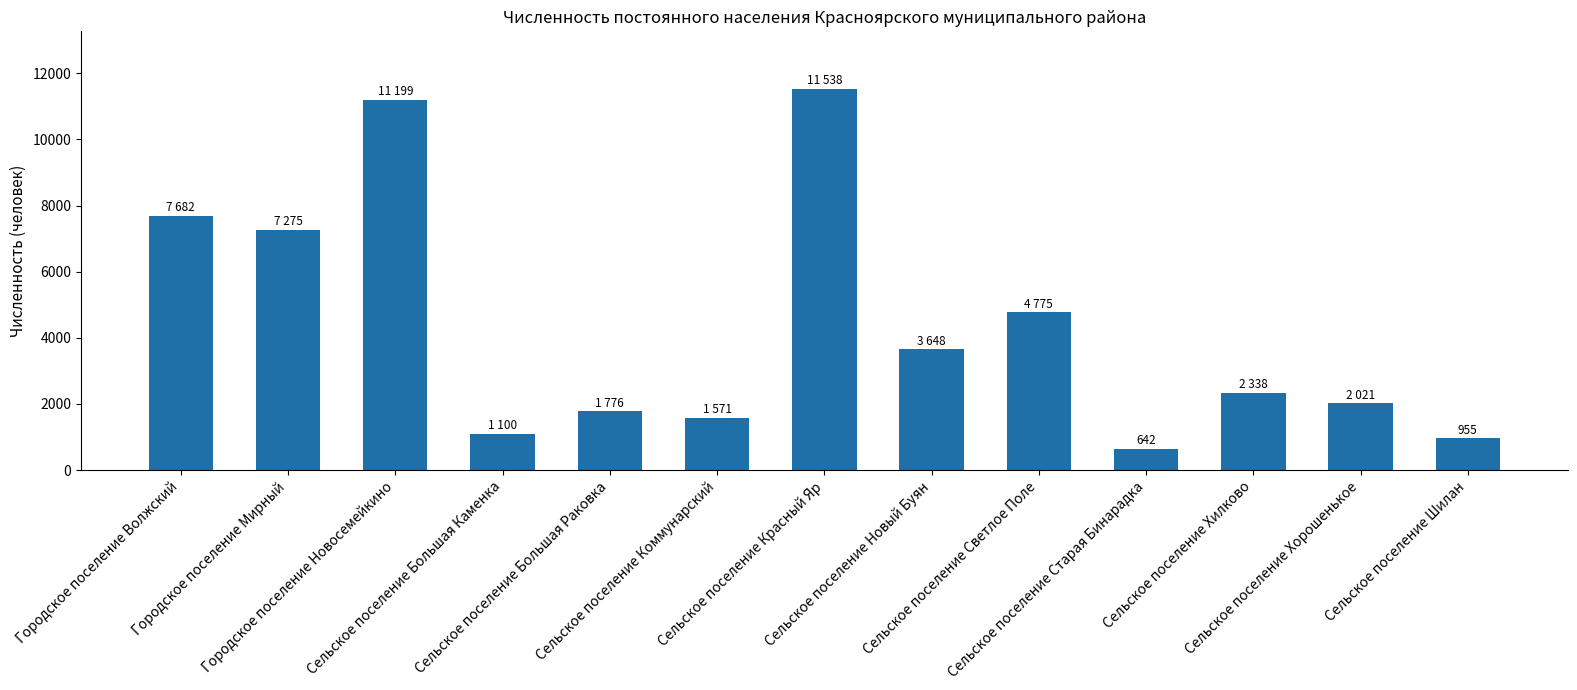

What is the difference between the maximum and minimum values?

10896